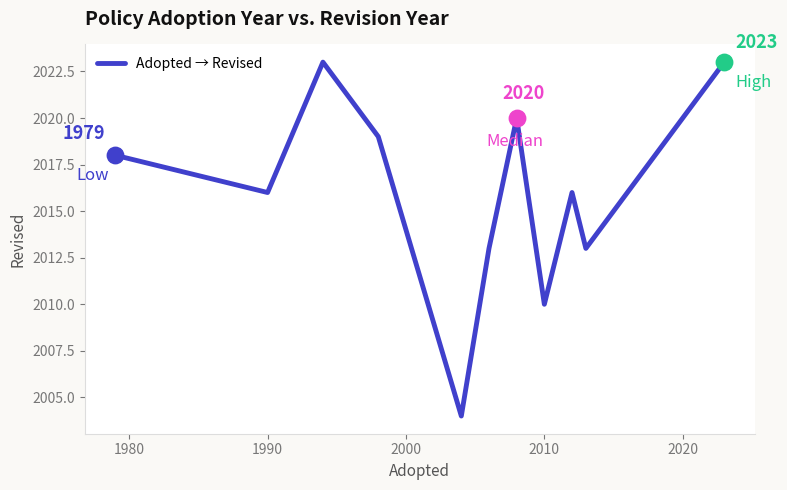

What is the maximum value shown in the chart?

2023